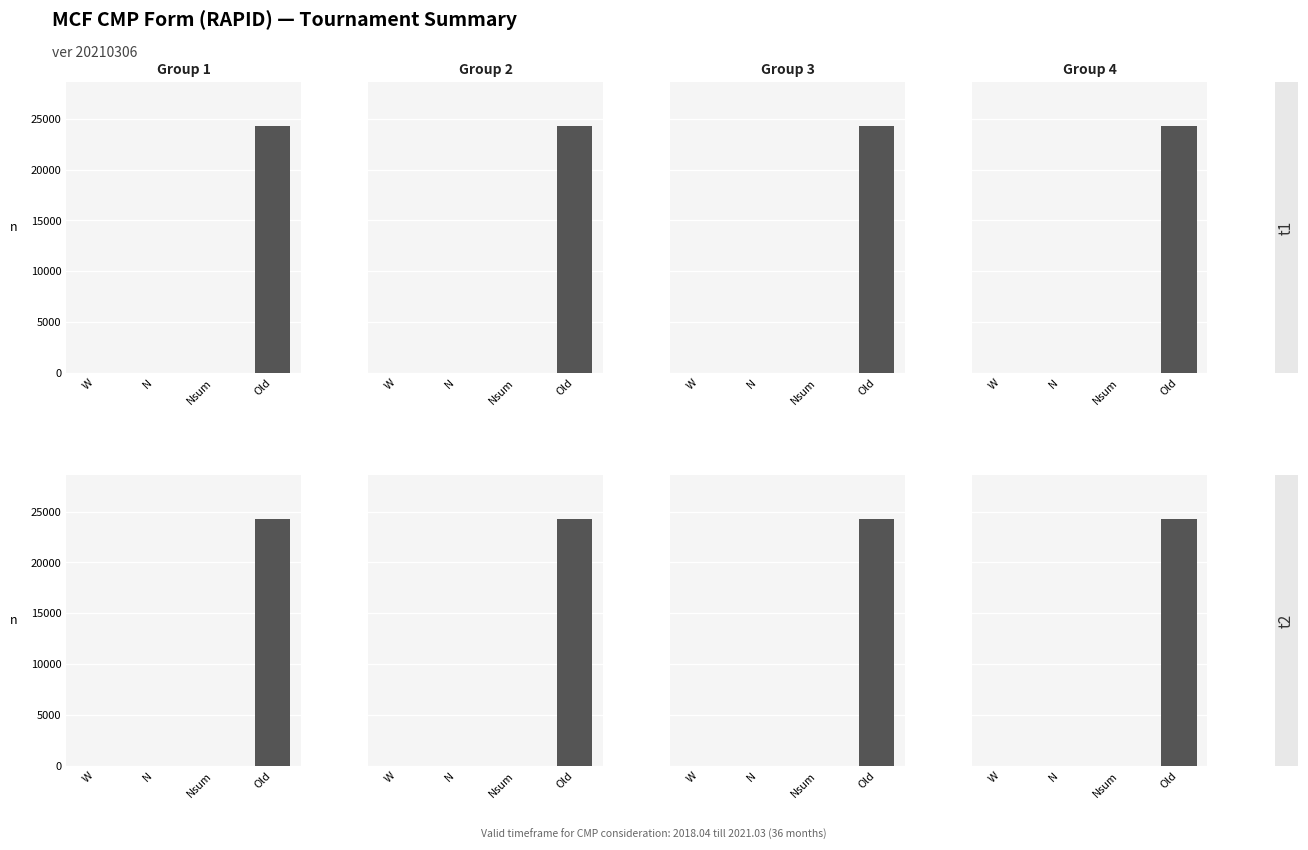

Rank the categories by Group 3 value from lowest to highest.

W, N, Nsum, Old